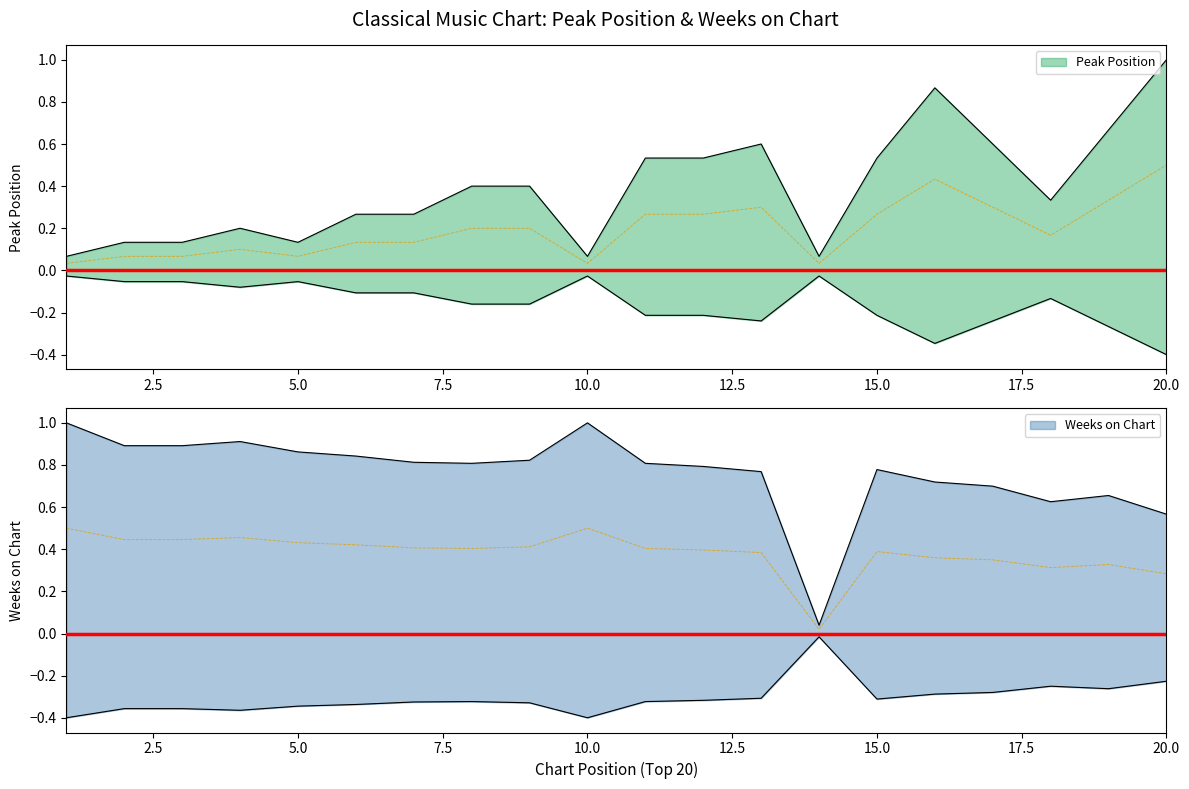

How many categories are shown in the chart?

20